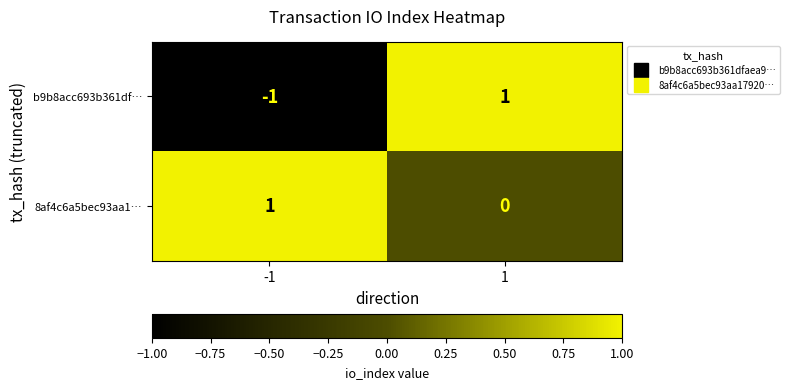

List the series in order of their overall mean, highest first.

8af4c6a5bec93aa1…, b9b8acc693b361df…